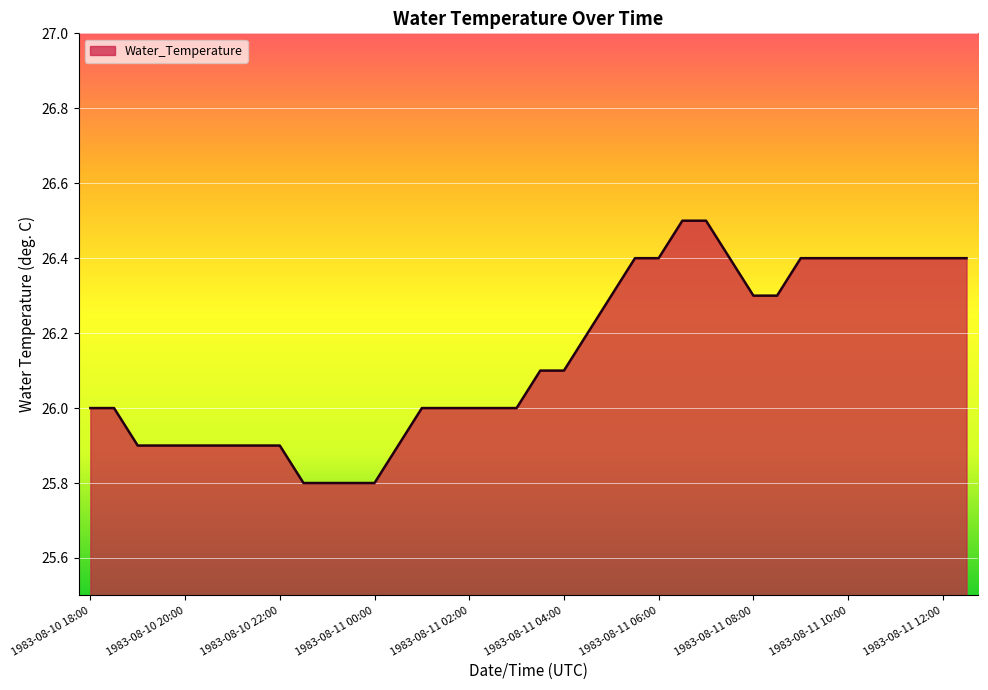

What is the difference between the maximum and minimum values?

0.7